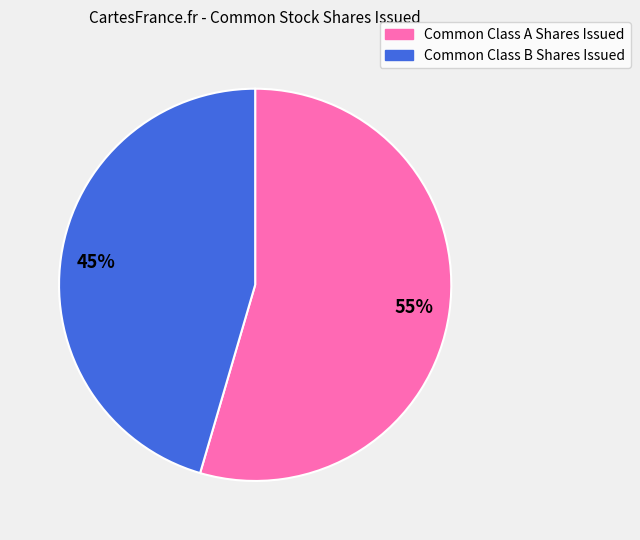

Does Common Class B Shares Issued represent more than half of the total?

No